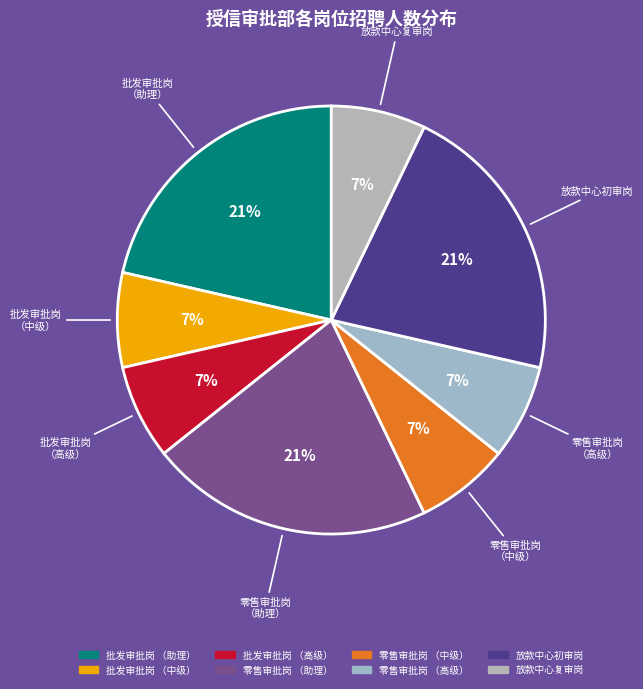

The 批发审批岗 （中级） slice represents 7% of the pie. True or false?

True